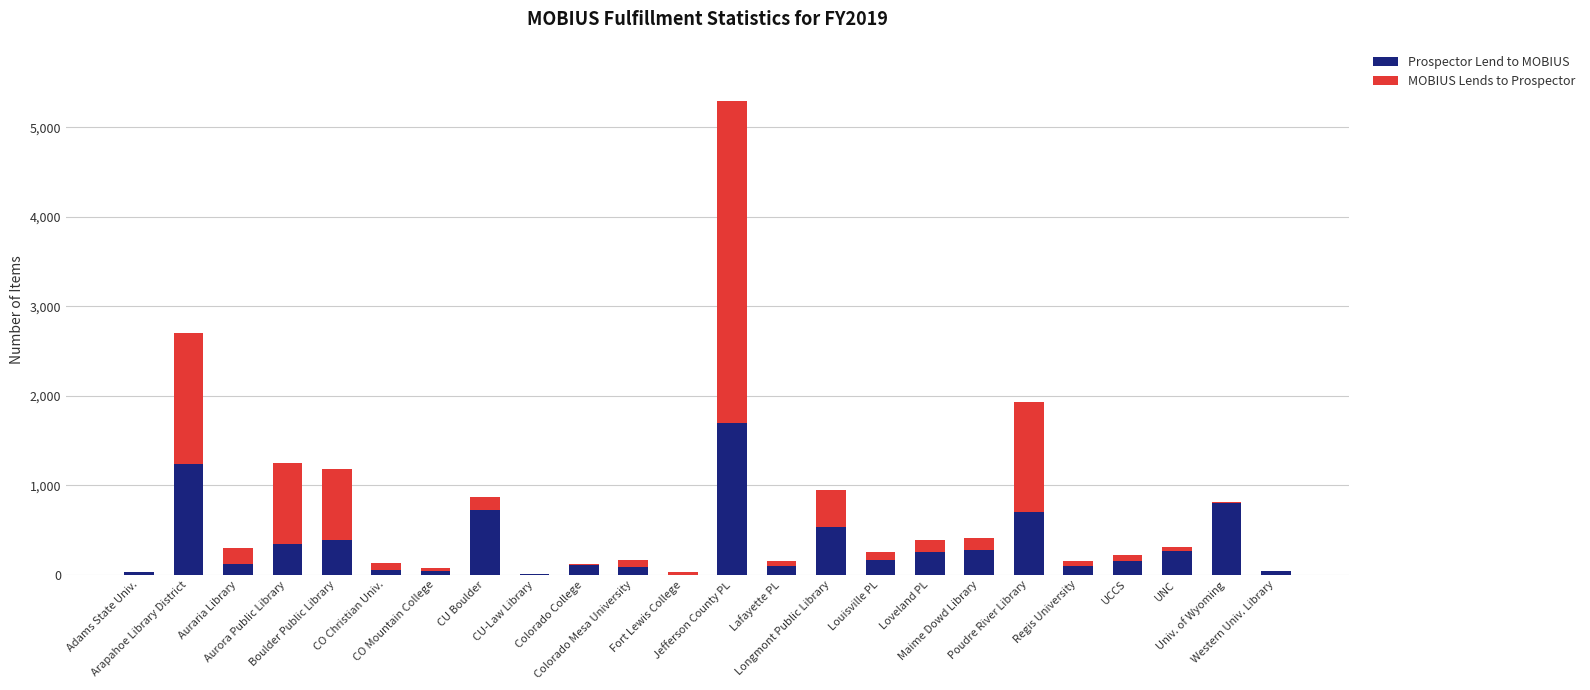

At which category is the sum across all series the highest?

Jefferson County PL